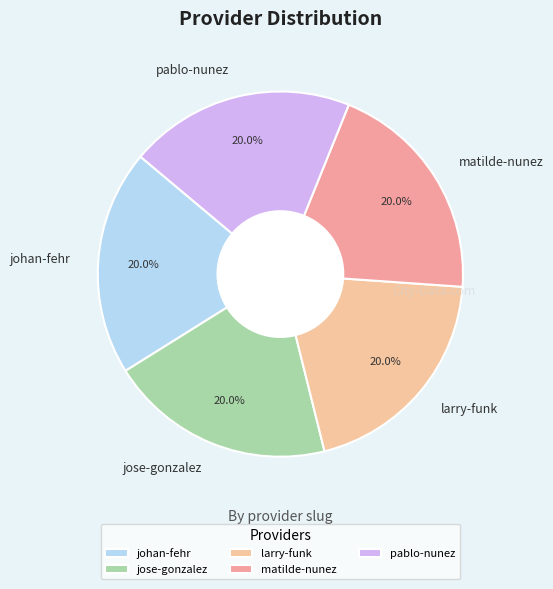

Approximately how many times larger is the value at johan-fehr compared to larry-funk?

1.0